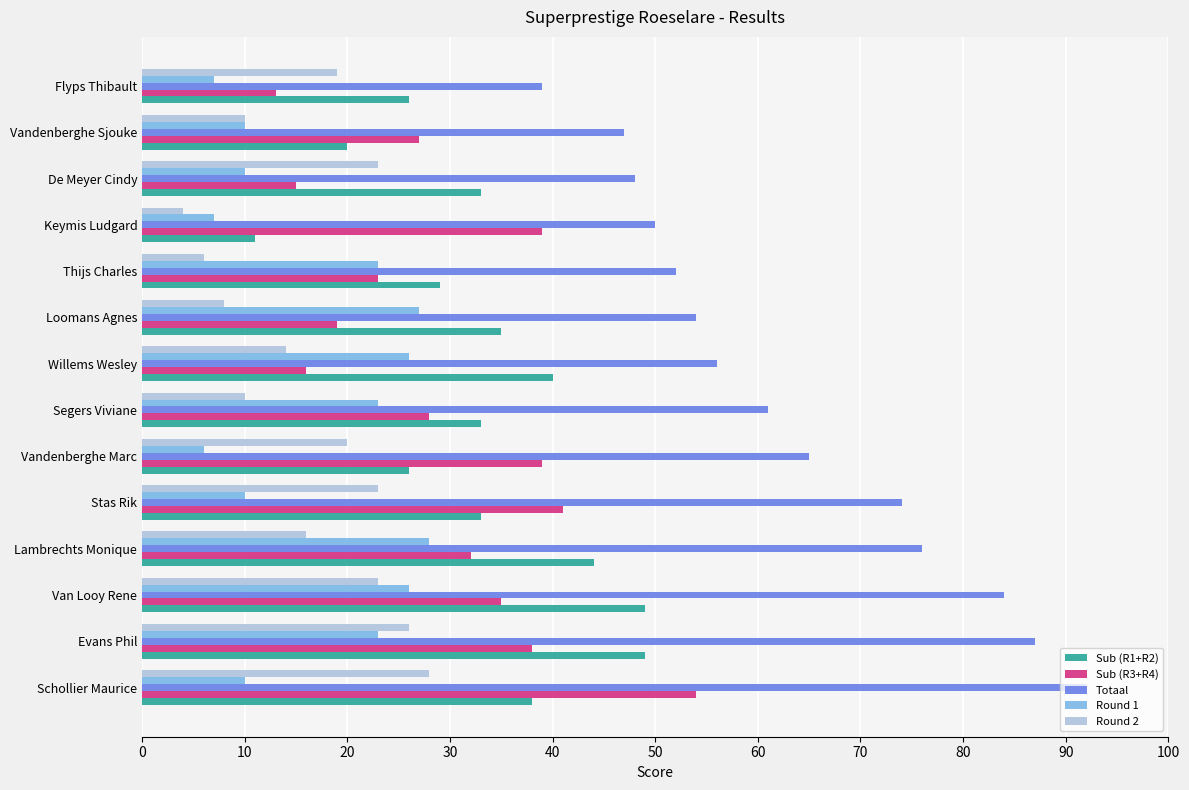

What value does the Sub (R1+R2) series have at De Meyer Cindy?

33